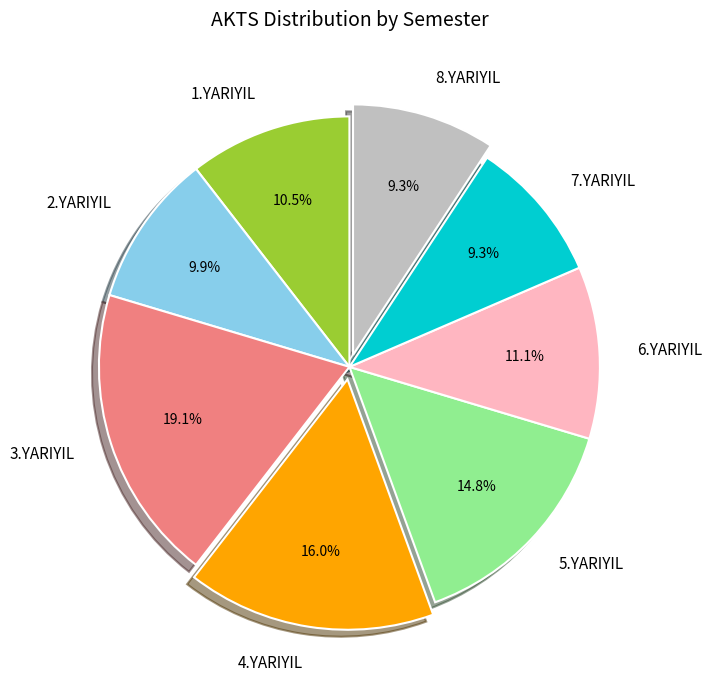

Between 7.YARIYIL and 3.YARIYIL, which is larger?

3.YARIYIL